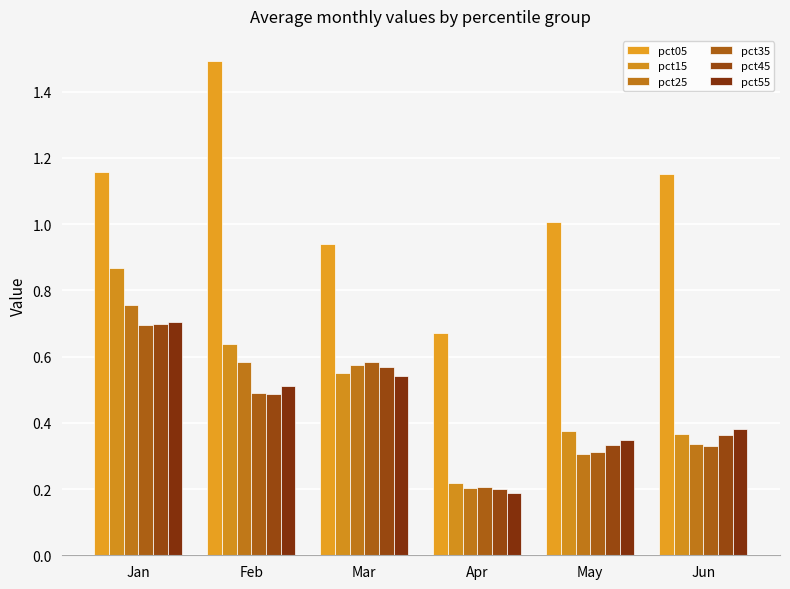

Where does the pct05 series first go above 1?

Jan